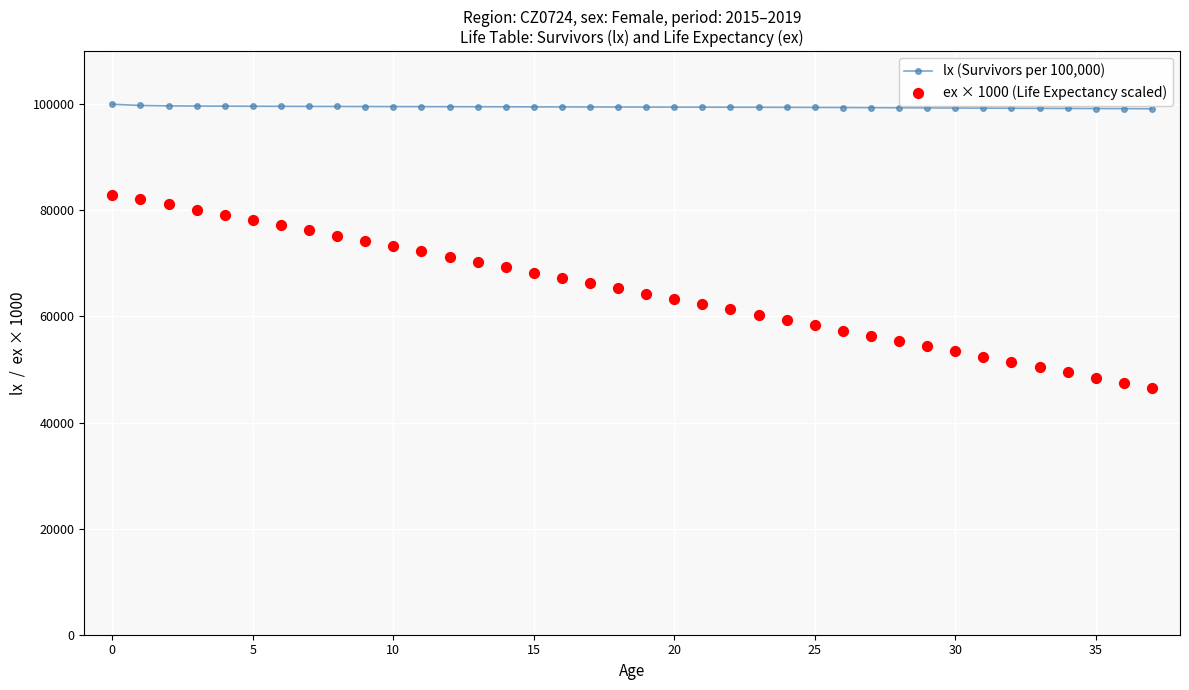

What is the minimum value for lx (Survivors per 100,000)?

99148.4